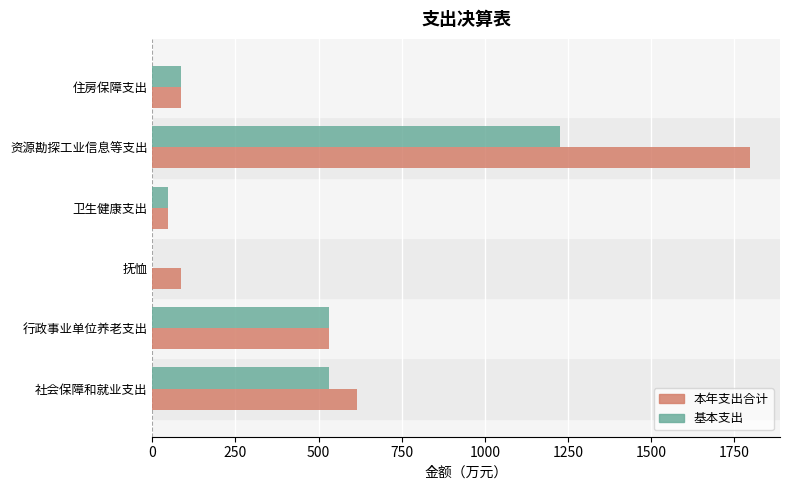

Which series has the largest total across all categories?

本年支出合计